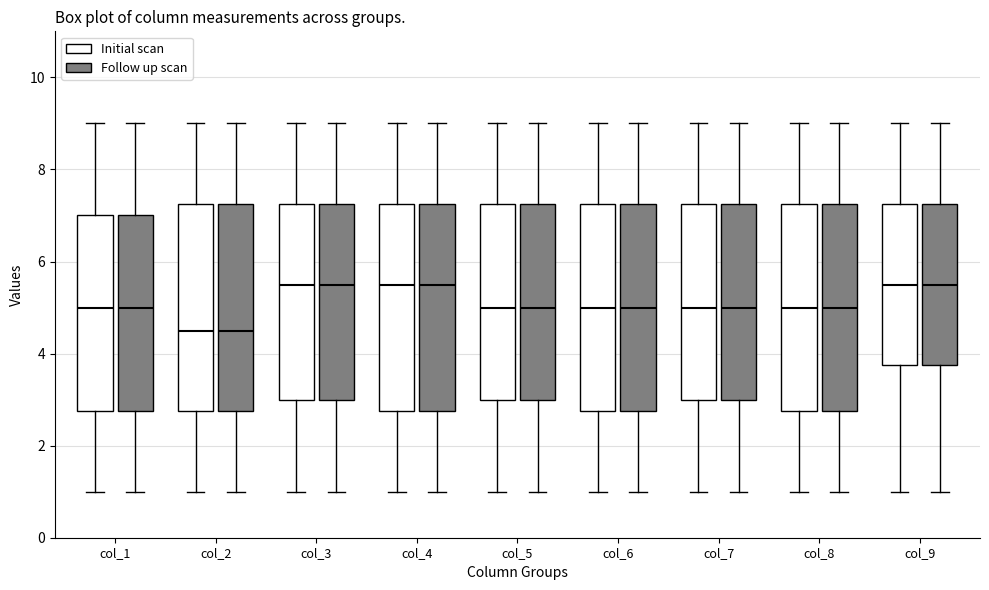

Reading left to right, transcribe this box plot: for each box, give where its median line is, the range the box spans, and where its two whiskers end, as read against the y-axis. The values are not printed on the chart, so give them approximately, as read against the axis.

col_1 (Initial scan): median 5.0, box 2.8 to 7.0, whiskers 1.0 to 9.0
col_1 (Follow up scan): median 5.0, box 2.8 to 7.0, whiskers 1.0 to 9.0
col_2 (Initial scan): median 4.6, box 2.8 to 7.2, whiskers 1.0 to 9.0
col_2 (Follow up scan): median 4.6, box 2.8 to 7.2, whiskers 1.0 to 9.0
col_3 (Initial scan): median 5.6, box 3.0 to 7.2, whiskers 1.0 to 9.0
col_3 (Follow up scan): median 5.6, box 3.0 to 7.2, whiskers 1.0 to 9.0
col_4 (Initial scan): median 5.6, box 2.8 to 7.2, whiskers 1.0 to 9.0
col_4 (Follow up scan): median 5.6, box 2.8 to 7.2, whiskers 1.0 to 9.0
col_5 (Initial scan): median 5.0, box 3.0 to 7.2, whiskers 1.0 to 9.0
col_5 (Follow up scan): median 5.0, box 3.0 to 7.2, whiskers 1.0 to 9.0
col_6 (Initial scan): median 5.0, box 2.8 to 7.2, whiskers 1.0 to 9.0
col_6 (Follow up scan): median 5.0, box 2.8 to 7.2, whiskers 1.0 to 9.0
col_7 (Initial scan): median 5.0, box 3.0 to 7.2, whiskers 1.0 to 9.0
col_7 (Follow up scan): median 5.0, box 3.0 to 7.2, whiskers 1.0 to 9.0
col_8 (Initial scan): median 5.0, box 2.8 to 7.2, whiskers 1.0 to 9.0
col_8 (Follow up scan): median 5.0, box 2.8 to 7.2, whiskers 1.0 to 9.0
col_9 (Initial scan): median 5.6, box 3.8 to 7.2, whiskers 1.0 to 9.0
col_9 (Follow up scan): median 5.6, box 3.8 to 7.2, whiskers 1.0 to 9.0